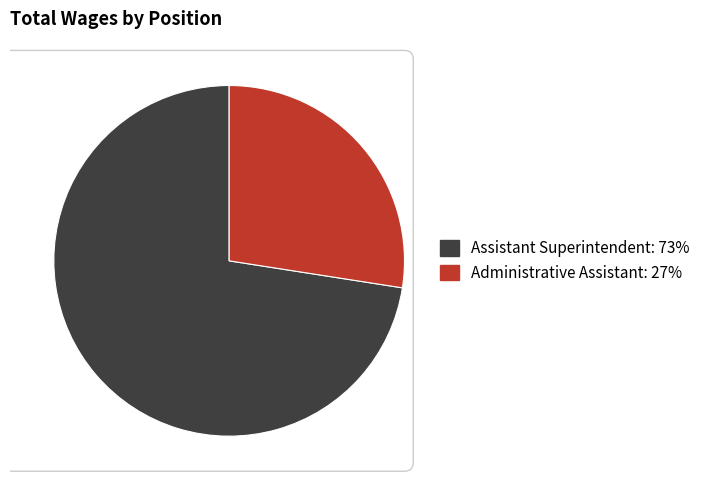

Is it true that Administrative Assistant is 27% of the pie?

True